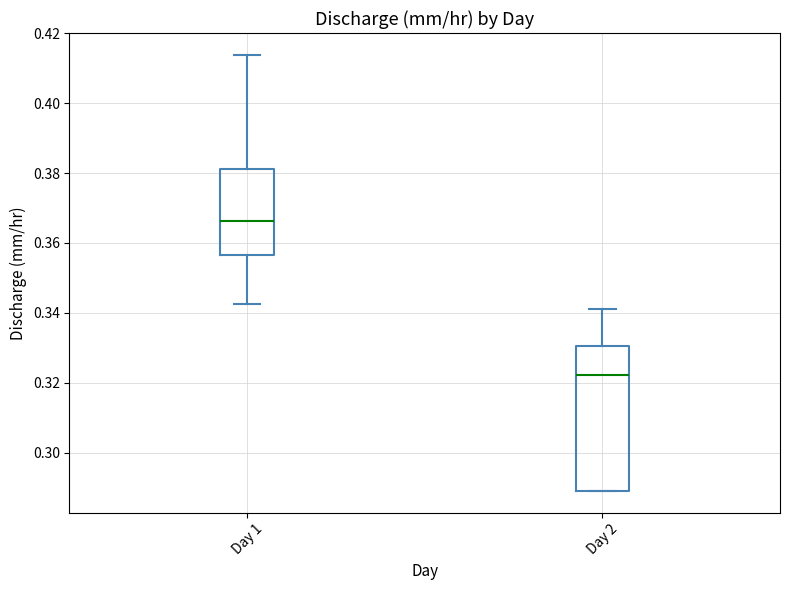

Which box has the lowest median line?

Day 2